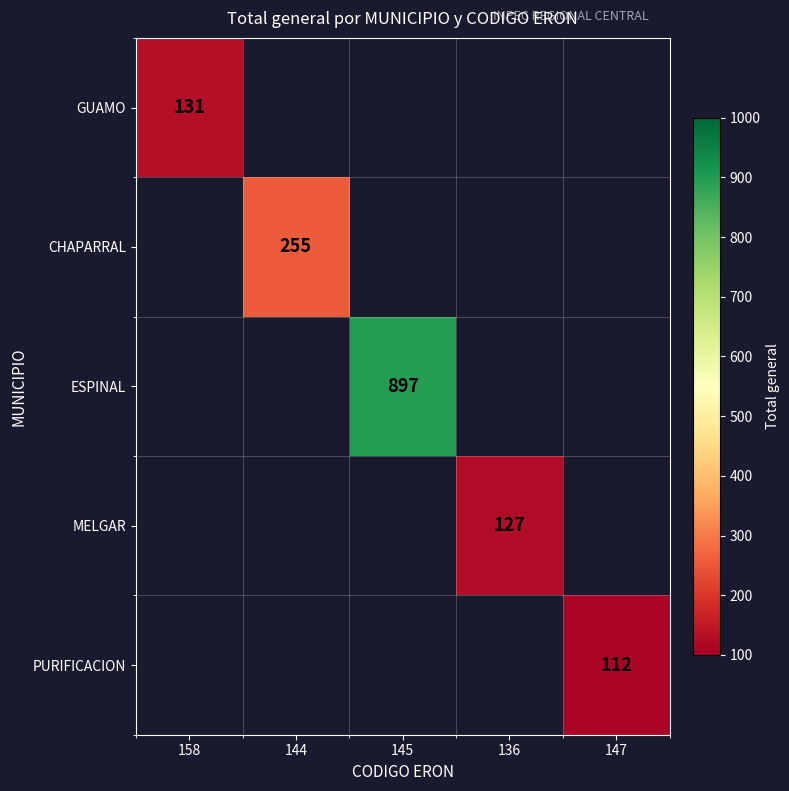

The PURIFICACION series shows 112 at 147. True or false?

True